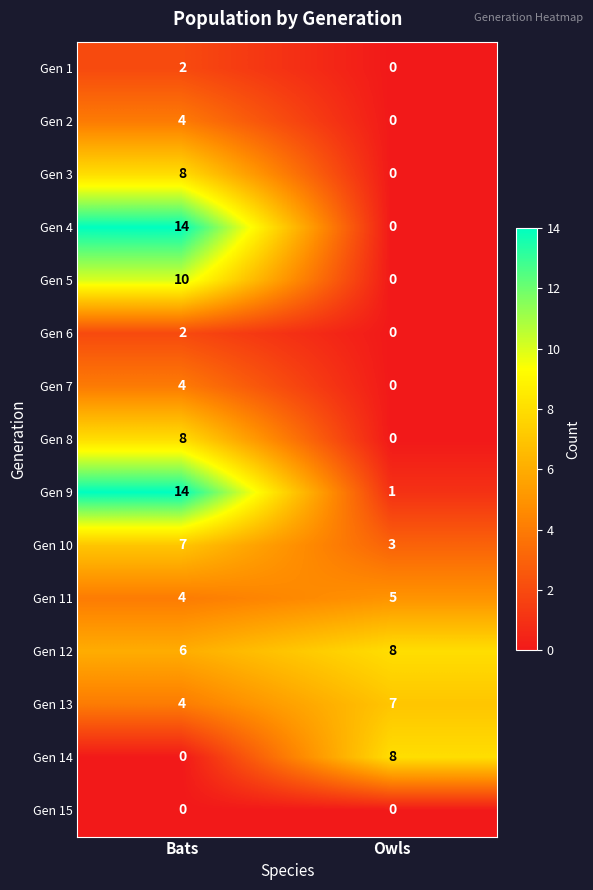

Reading right to left, transcribe all the data shown in this chart.

Gen 1: 0	2
Gen 2: 0	4
Gen 3: 0	8
Gen 4: 0	14
Gen 5: 0	10
Gen 6: 0	2
Gen 7: 0	4
Gen 8: 0	8
Gen 9: 1	14
Gen 10: 3	7
Gen 11: 5	4
Gen 12: 8	6
Gen 13: 7	4
Gen 14: 8	0
Gen 15: 0	0